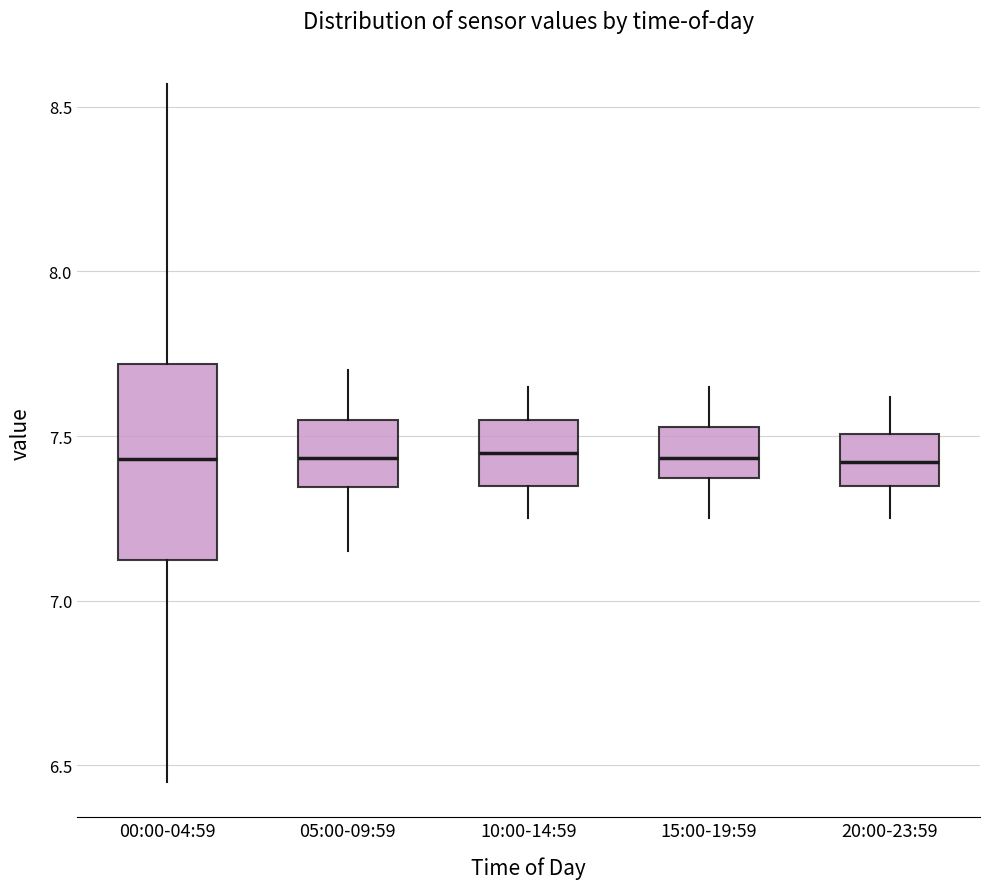

Reading left to right, transcribe this box plot: for each box, give where its median line is, the range the box spans, and where its two whiskers end, as read against the y-axis. The values are not printed on the chart, so give them approximately, as read against the axis.

00:00-04:59: median 7.45, box 7.10 to 7.70, whiskers 6.45 to 8.55
05:00-09:59: median 7.45, box 7.35 to 7.55, whiskers 7.15 to 7.70
10:00-14:59: median 7.45, box 7.35 to 7.55, whiskers 7.25 to 7.65
15:00-19:59: median 7.45, box 7.35 to 7.55, whiskers 7.25 to 7.65
20:00-23:59: median 7.40, box 7.35 to 7.50, whiskers 7.25 to 7.60